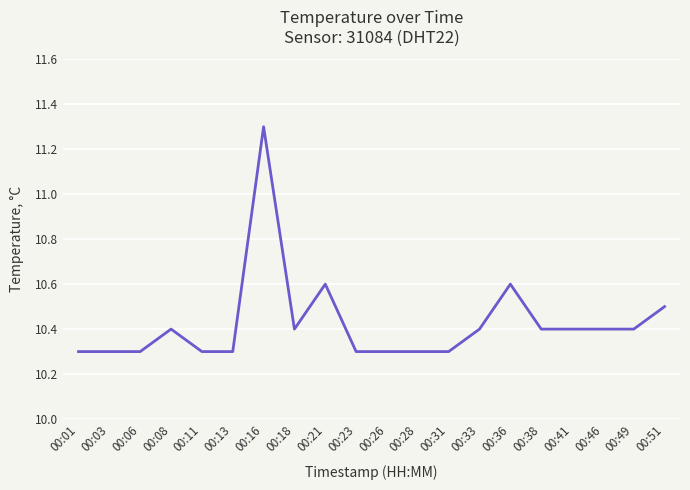

Read the value at 00:38.

10.4